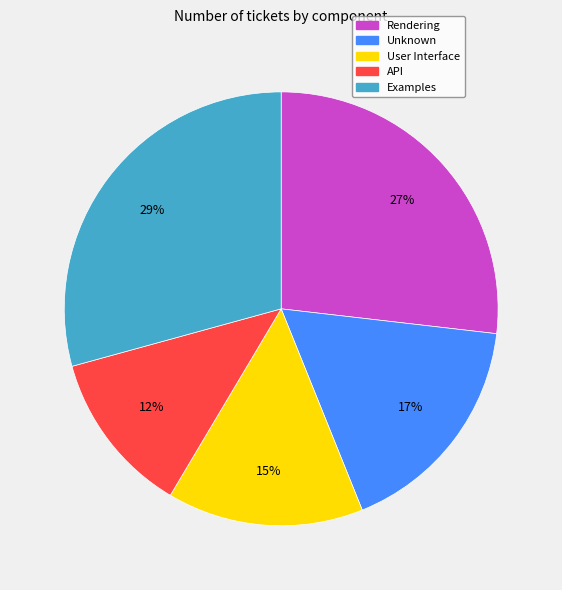

To the nearest percent, what portion does Examples represent?

29%